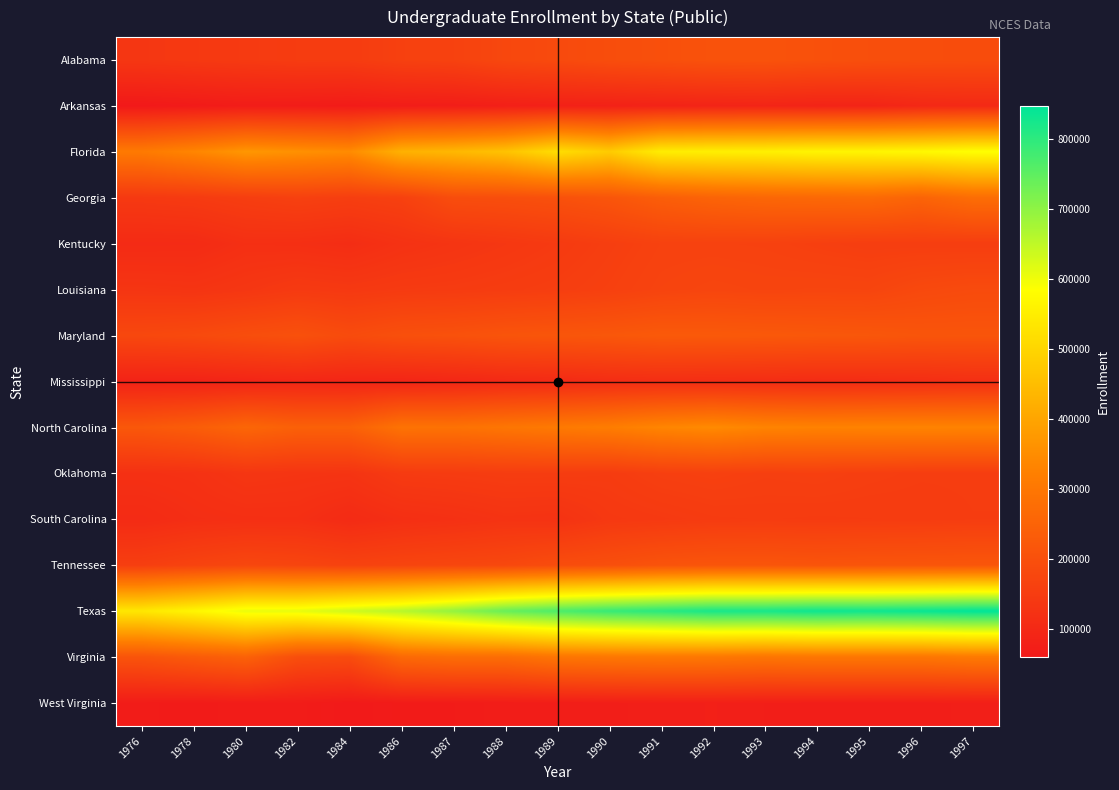

Reading left to right, what are all the values shown in this chart?

Alabama: 1976=135983	1978=140824	1980=144784	1982=149063	1984=149043	1986=160972	1987=164211	1988=178954	1989=185592	1990=194269	1991=200342	1992=206607	1993=208019	1994=202408	1995=198050	1996=194191	1997=192479
Arkansas: 1976=59801	1978=64267	1980=69230	1982=68468	1984=66155	1986=70628	1987=72182	1988=77038	1989=80962	1990=82506	1991=85742	1992=88536	1993=90123	1994=87197	1995=88460	1996=98788	1997=102668
Florida: 1976=308504	1978=335591	1980=370850	1982=358450	1984=347009	1986=424863	1987=438289	1988=460363	1989=515560	1990=478315	1991=547717	1992=552553	1993=554662	1994=562961	1995=564635	1996=571203	1997=584357
Georgia: 1976=141784	1978=145786	1980=154130	1982=160939	1984=155140	1986=161902	1987=193157	1988=196093	1989=202743	1990=214413	1991=237260	1992=251697	1993=259718	1994=263604	1995=267900	1996=252090	1997=275796
Kentucky: 1976=106061	1978=106677	1980=117854	1982=116676	1984=112071	1986=123931	1987=130753	1988=137798	1989=145315	1990=155271	1991=164420	1992=164790	1993=163460	1994=158177	1995=153840	1996=154036	1997=153436
Louisiana: 1976=131734	1978=129429	1980=135715	1982=144414	1984=141187	1986=145813	1987=147521	1988=150771	1989=154376	1990=160555	1991=169207	1992=173861	1993=171195	1994=172561	1995=171941	1996=182493	1997=187536
Maryland: 1976=179866	1978=184846	1980=195173	1982=202677	1984=188868	1986=200662	1987=204586	1988=211985	1989=216118	1990=219707	1991=226154	1992=224927	1993=223272	1994=220535	1995=218536	1996=213735	1997=213967
Mississippi: 1976=85193	1978=85677	1980=90402	1982=94453	1984=91414	1986=91010	1987=95195	1988=101515	1989=104352	1990=110333	1991=112737	1992=111510	1993=109959	1994=108003	1995=109298	1996=112430	1997=116699
North Carolina: 1976=220989	1978=235252	1980=258063	1982=243136	1984=244621	1986=290195	1987=287999	1988=298255	1989=307672	1990=316240	1991=335109	1992=345470	1993=331937	1994=327812	1995=329893	1996=330684	1997=330207
Oklahoma: 1976=120322	1978=122973	1980=134064	1982=130906	1984=129144	1986=146168	1987=148293	1988=151250	1989=151314	1990=149148	1991=158210	1992=161499	1993=157413	1994=159288	1995=154949	1996=152579	1997=152679
South Carolina: 1976=106016	1978=114424	1980=117166	1982=117473	1984=106367	1986=116350	1987=120701	1988=127396	1989=125407	1990=139982	1991=143494	1992=148044	1993=149183	1994=148120	1995=148808	1996=149508	1997=151851
Tennessee: 1976=155983	1978=167270	1980=177466	1982=172420	1984=165623	1986=171328	1987=175749	1988=179882	1989=192046	1990=198709	1991=209991	1992=213672	1993=214249	1994=211374	1995=213842	1996=215022	1997=216836
Texas: 1976=536065	1978=566756	1980=605527	1982=608423	1984=633956	1986=657769	1987=694394	1988=739128	1989=766863	1990=788613	1991=804194	1992=820888	1993=822359	1994=832145	1995=830381	1996=837394	1997=846521
Virginia: 1976=210982	1978=228461	1980=246460	1982=196371	1984=190409	1986=265773	1987=276128	1988=276137	1989=297086	1990=302072	1991=305280	1992=302927	1993=296858	1994=300598	1995=300612	1996=299714	1997=308972
West Virginia: 1976=68069	1978=66290	1980=68894	1982=68610	1984=62591	1986=66708	1987=67410	1988=70143	1989=72115	1990=74660	1991=76059	1992=76817	1993=75138	1994=74844	1995=73845	1996=74689	1997=75503